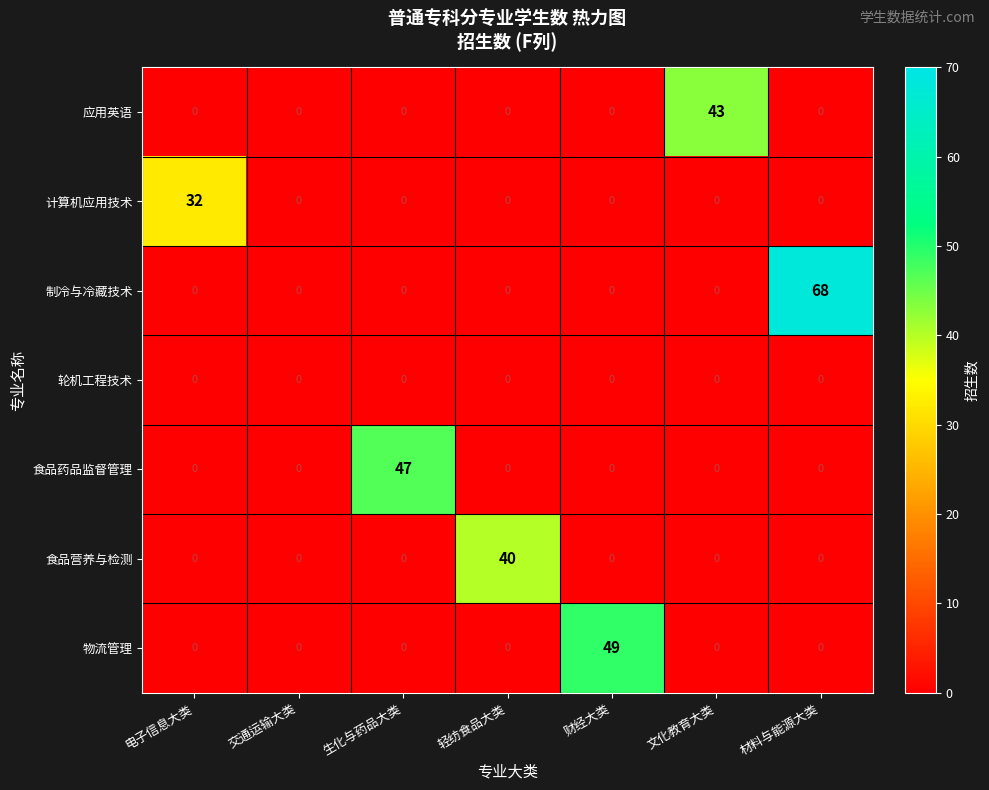

True or false: 应用英语 has a value of 11 at 文化教育大类.

False